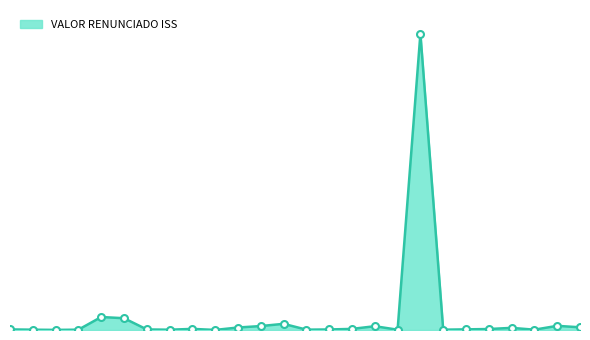

Does the chart display data point markers on the line(s)?

No